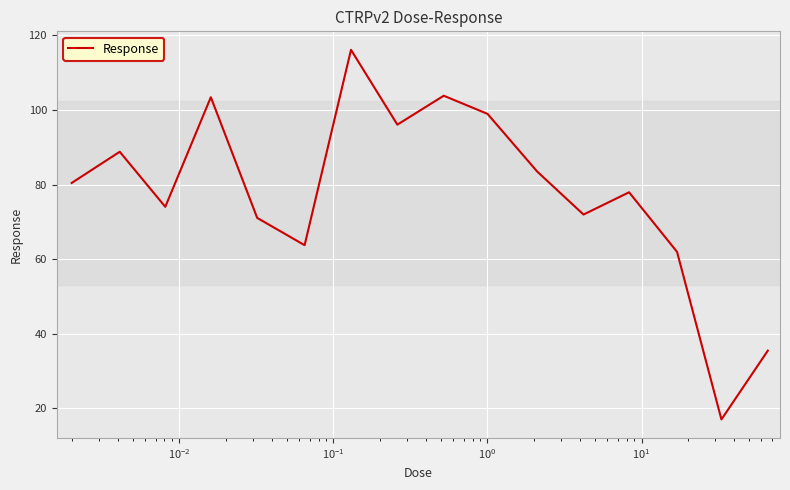

What is the difference between the maximum and minimum values?

99.0